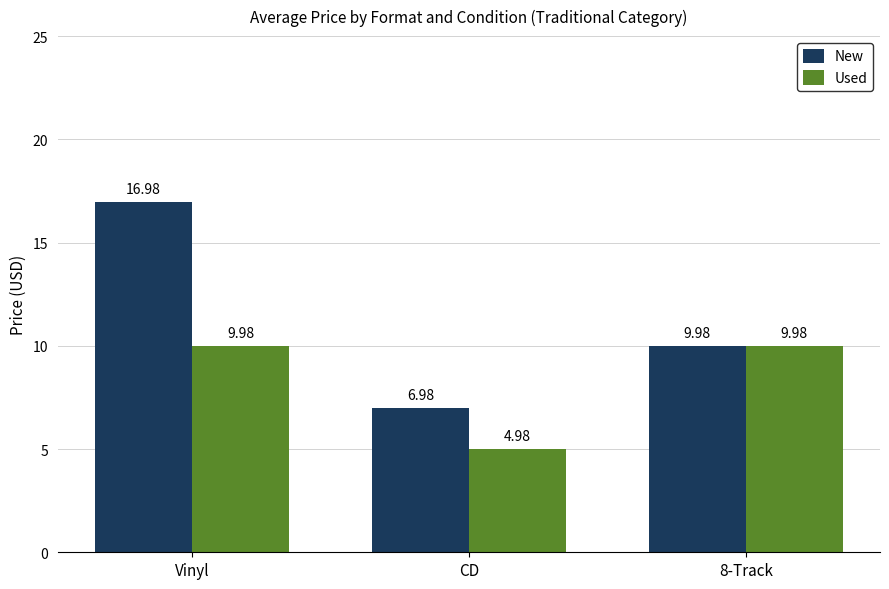

What value does the New series have at CD?

7.0